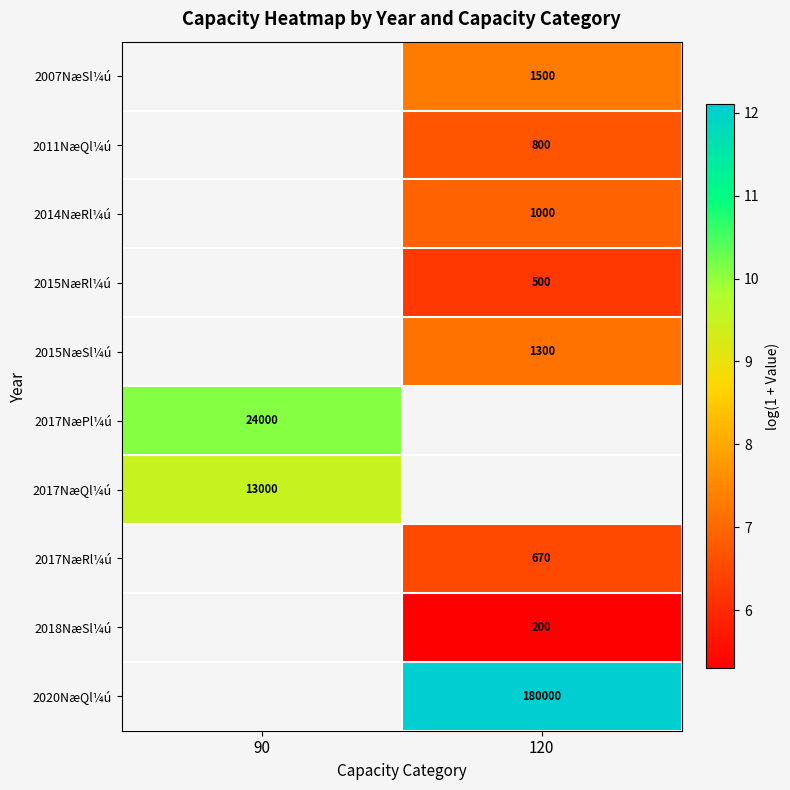

Is it true that 2017NæRl¼ú equals 6.5 at 120?

True